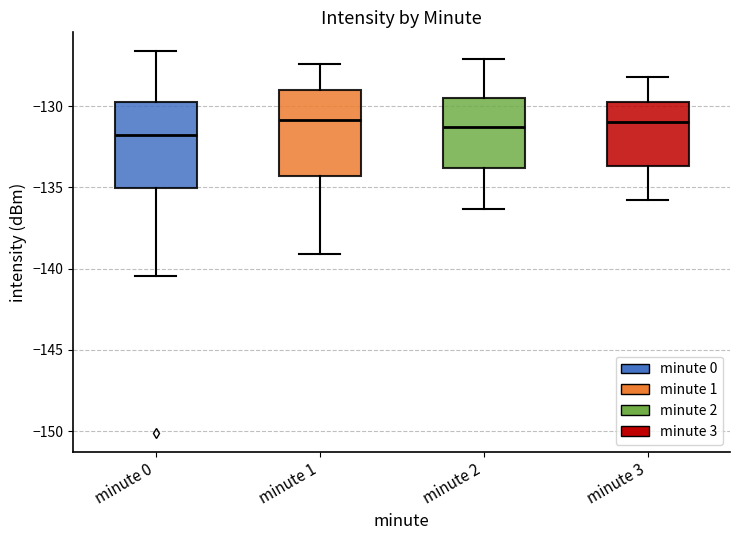

Where is the upper edge of the box for minute 1 on the y-axis? The values are not printed on the chart, so give them approximately, as read against the axis.

-129.0